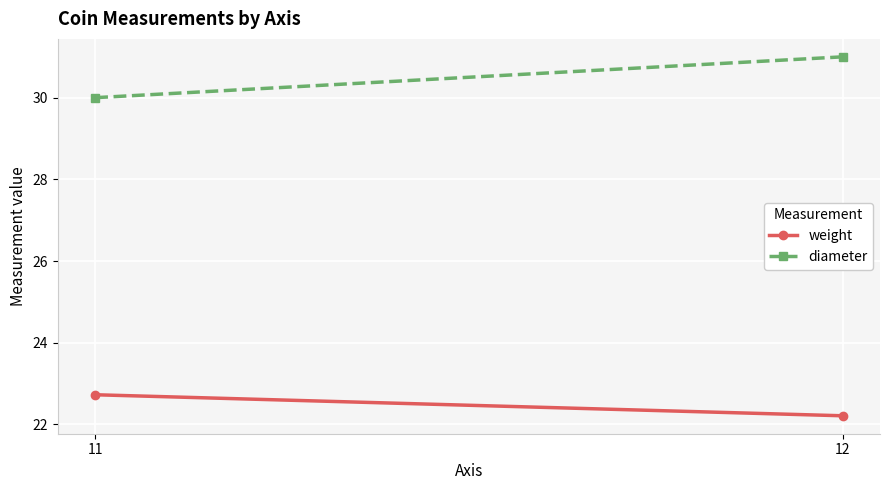

Between 11 and 12, which series saw the biggest shift?

diameter